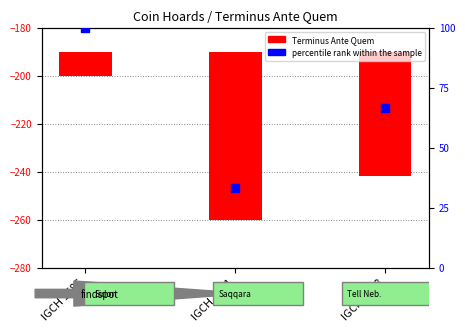

Between IGCH 1688 and IGCH 1586, which is larger?

IGCH 1586